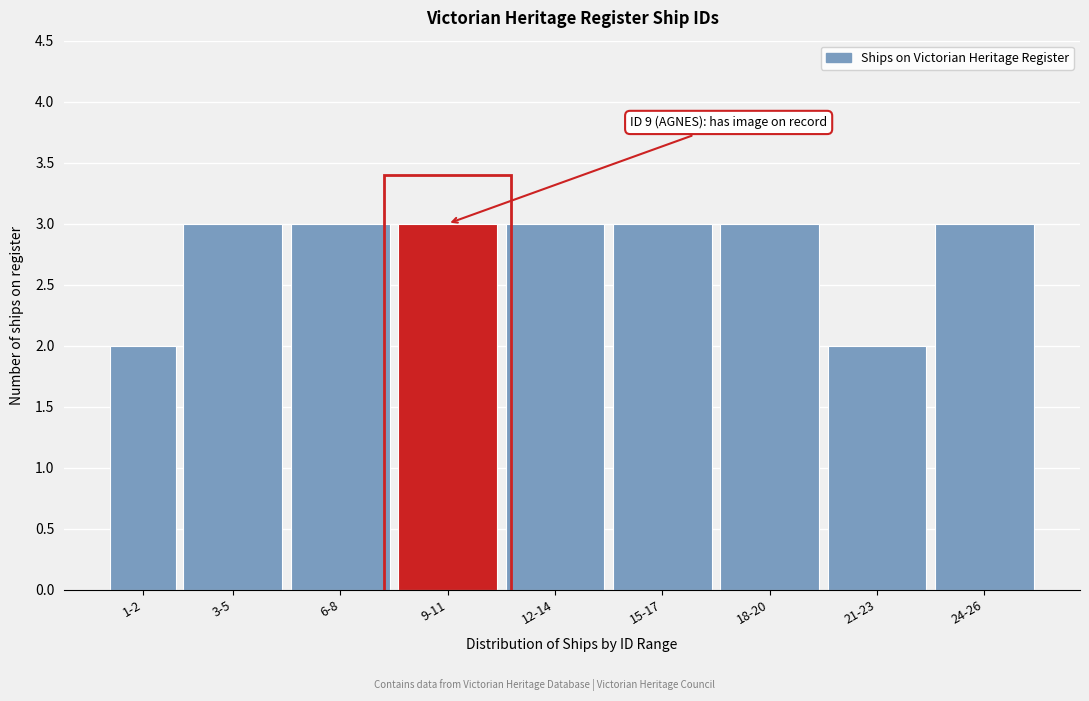

Reading left to right, extract all data points from this chart.

1-2=2	3-5=3	6-8=3	9-11=3	12-14=3	15-17=3	18-20=3	21-23=2	24-26=3